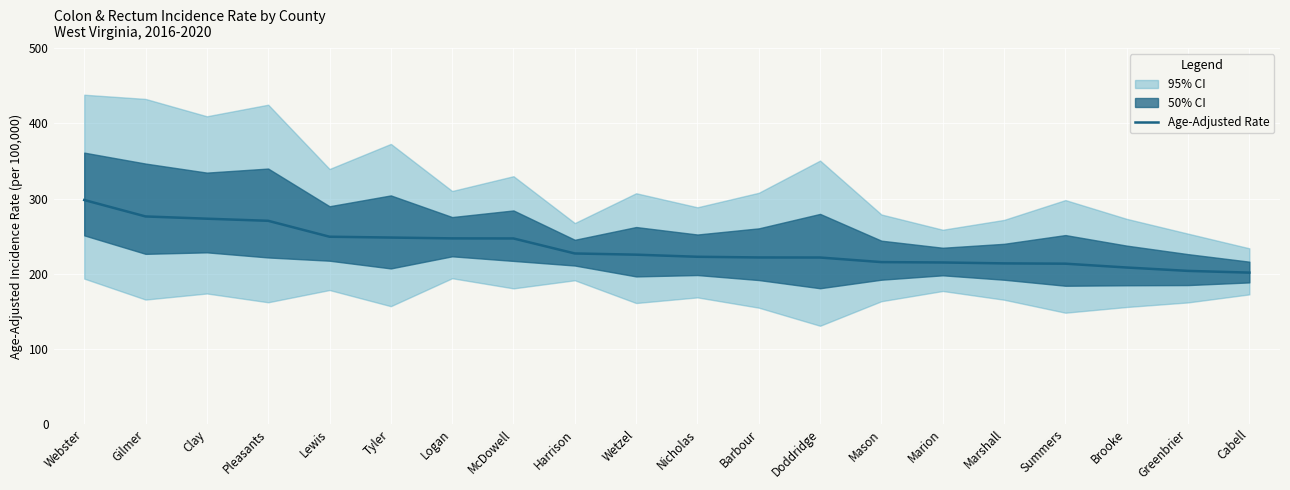

What is the label of the 12th point from the right?

Harrison